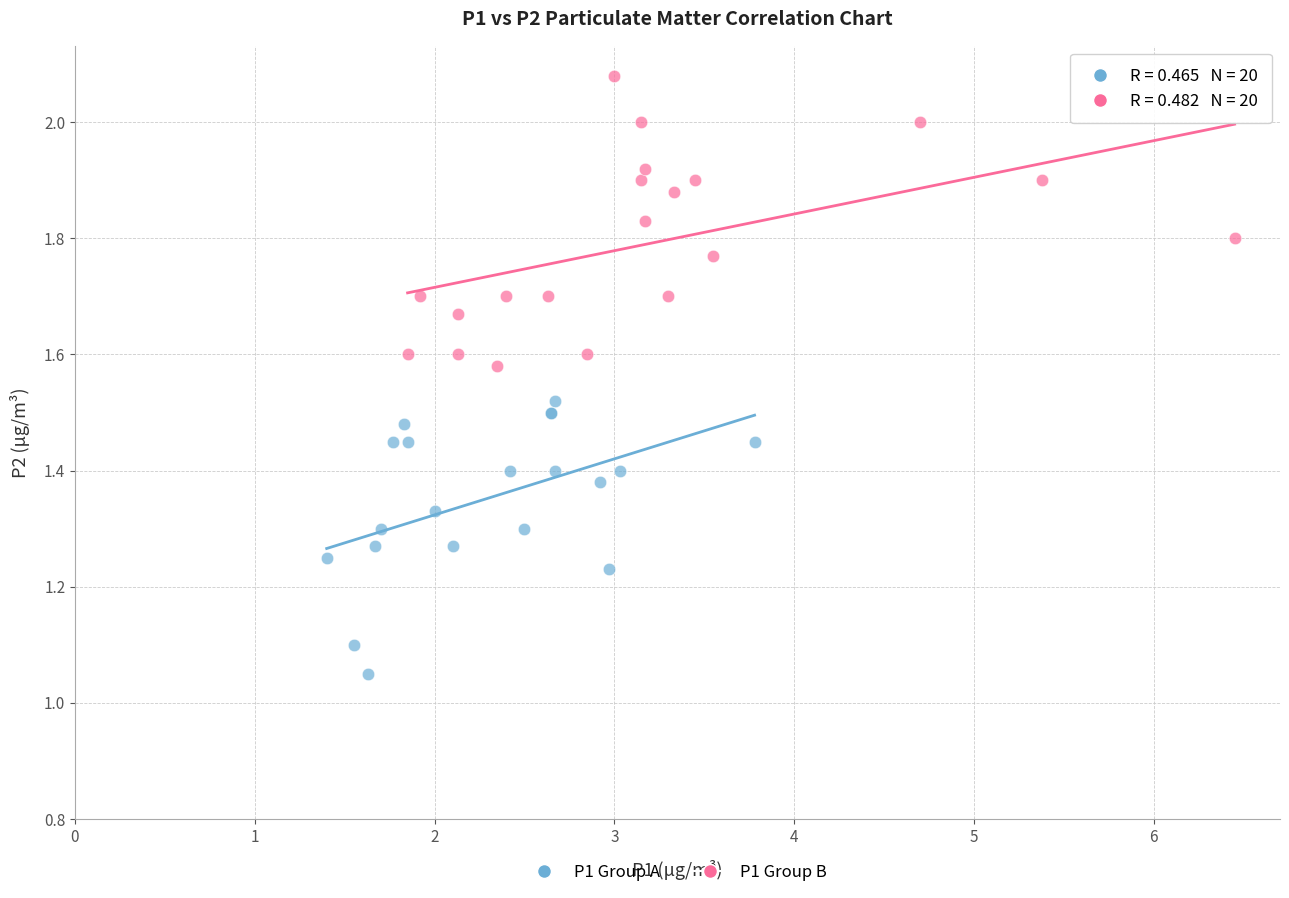

Which series contains the highest Y value?

P1 Group B